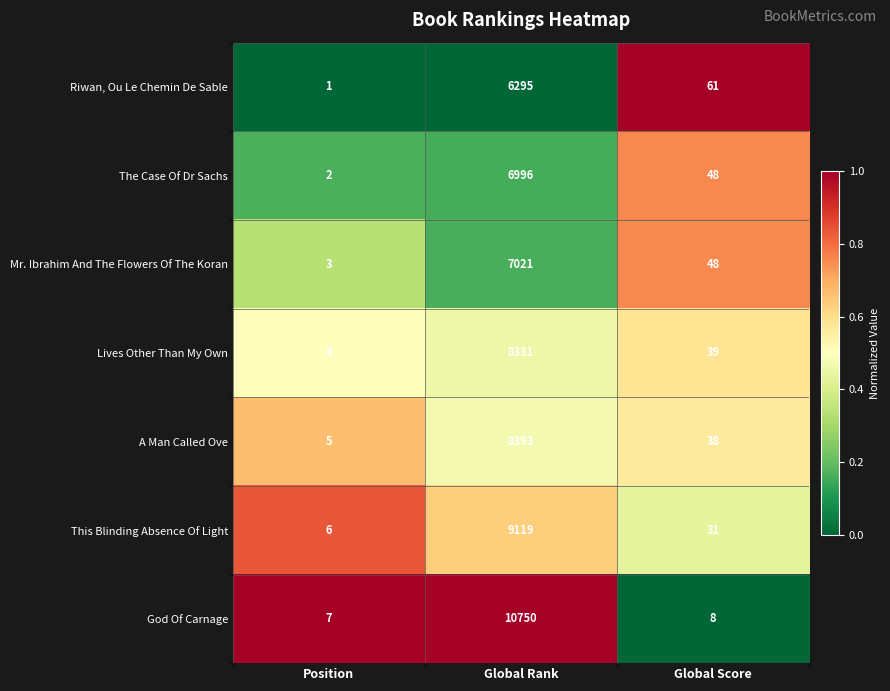

List the labels in order of Lives Other Than My Own value, smallest first.

Position, Global Score, Global Rank